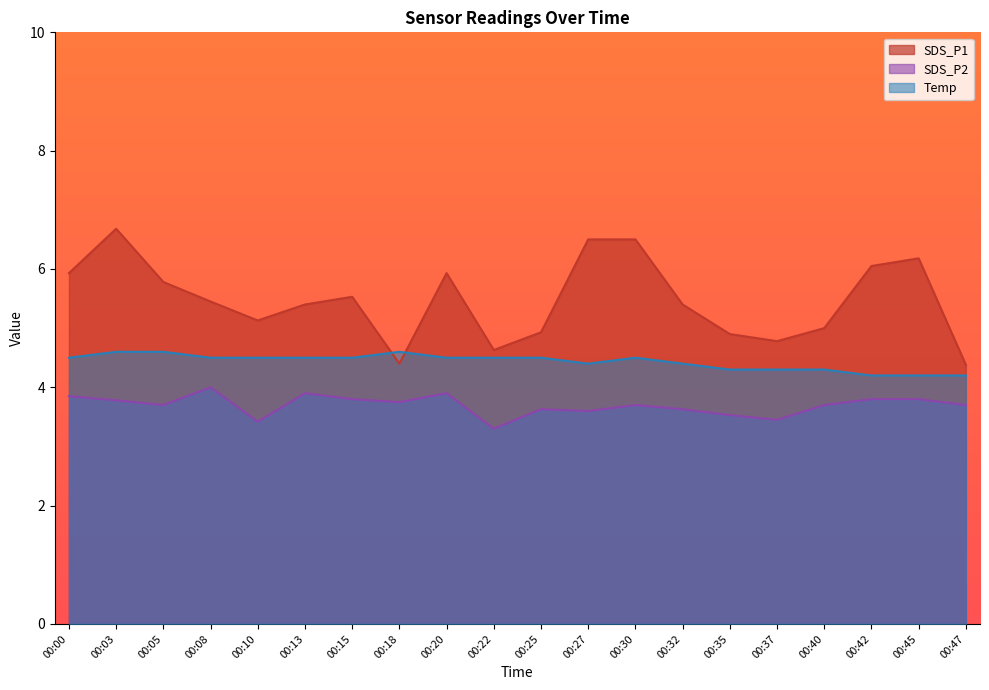

Is the value of SDS_P2 at 00:00 greater than the value of Temp at 00:00?

No